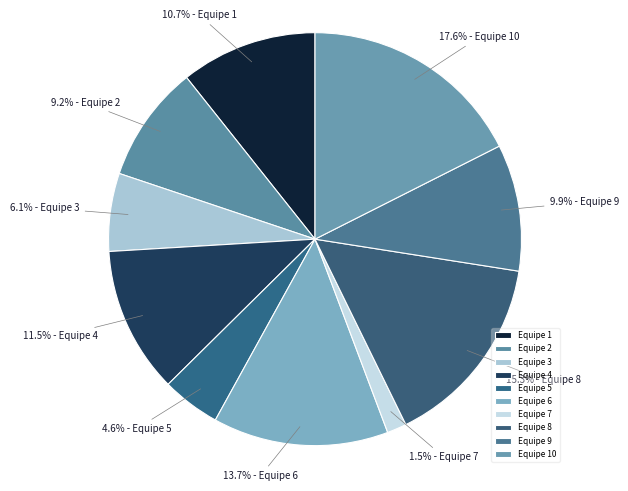

Which slice is the smallest?

Equipe 7